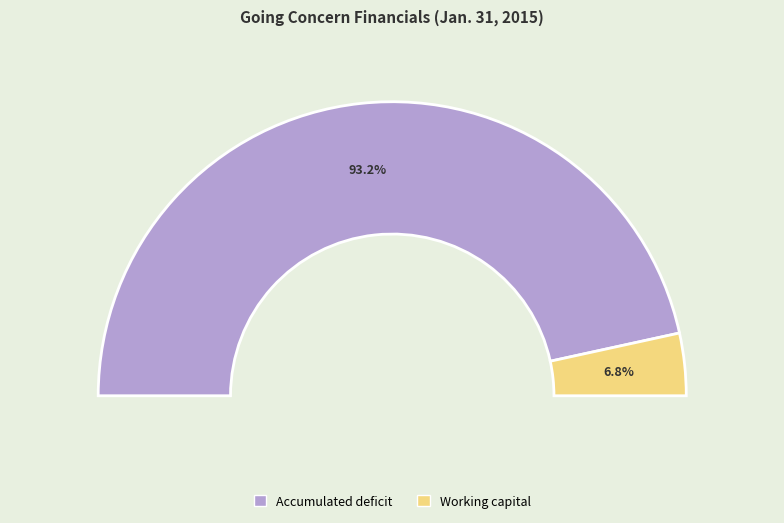

Is the sum of Working capital and Accumulated deficit greater than half?

Yes